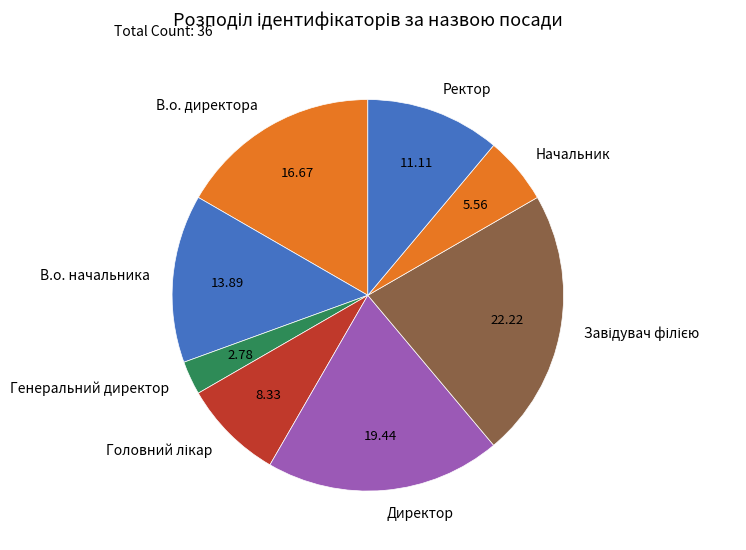

Which slice is the smallest?

Генеральний директор